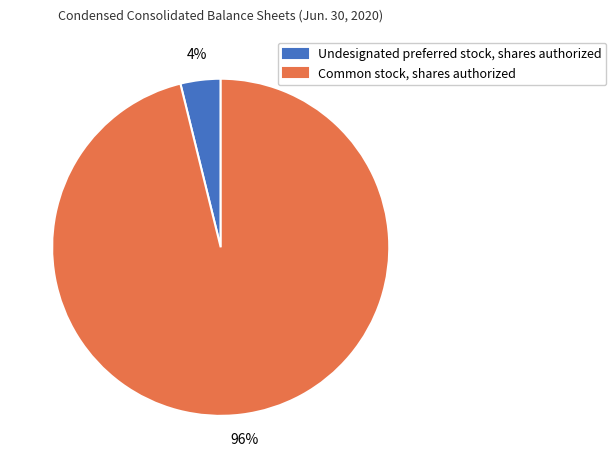

Is there a majority slice in this chart?

Yes